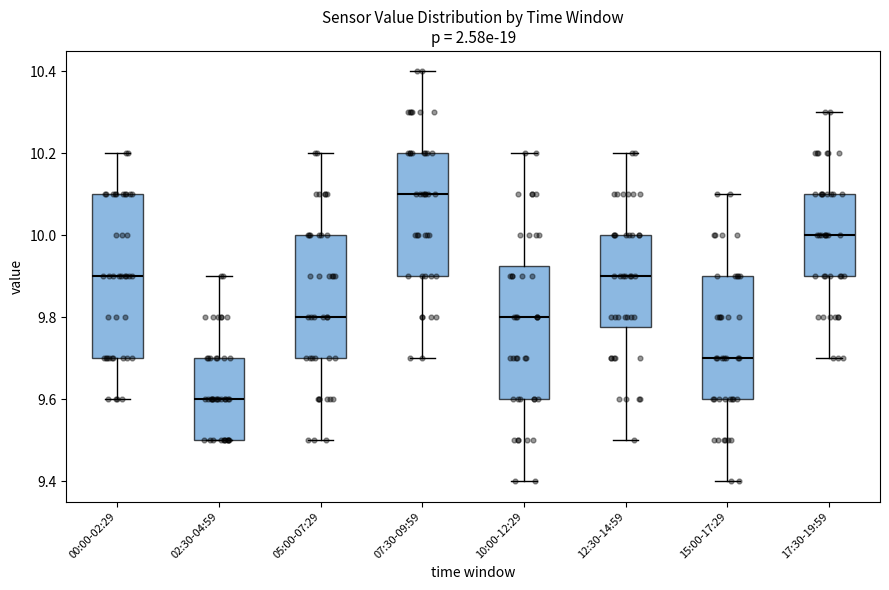

Reading left to right, transcribe this box plot: for each box, give where its median line is, the range the box spans, and where its two whiskers end, as read against the y-axis. The values are not printed on the chart, so give them approximately, as read against the axis.

00:00-02:29: median 9.90, box 9.70 to 10.10, whiskers 9.60 to 10.20
02:30-04:59: median 9.60, box 9.50 to 9.70, whiskers 9.50 to 9.90
05:00-07:29: median 9.80, box 9.70 to 10.00, whiskers 9.50 to 10.20
07:30-09:59: median 10.10, box 9.90 to 10.20, whiskers 9.70 to 10.40
10:00-12:29: median 9.80, box 9.60 to 9.92, whiskers 9.40 to 10.20
12:30-14:59: median 9.90, box 9.78 to 10.00, whiskers 9.50 to 10.20
15:00-17:29: median 9.70, box 9.60 to 9.90, whiskers 9.40 to 10.10
17:30-19:59: median 10.00, box 9.90 to 10.10, whiskers 9.70 to 10.30